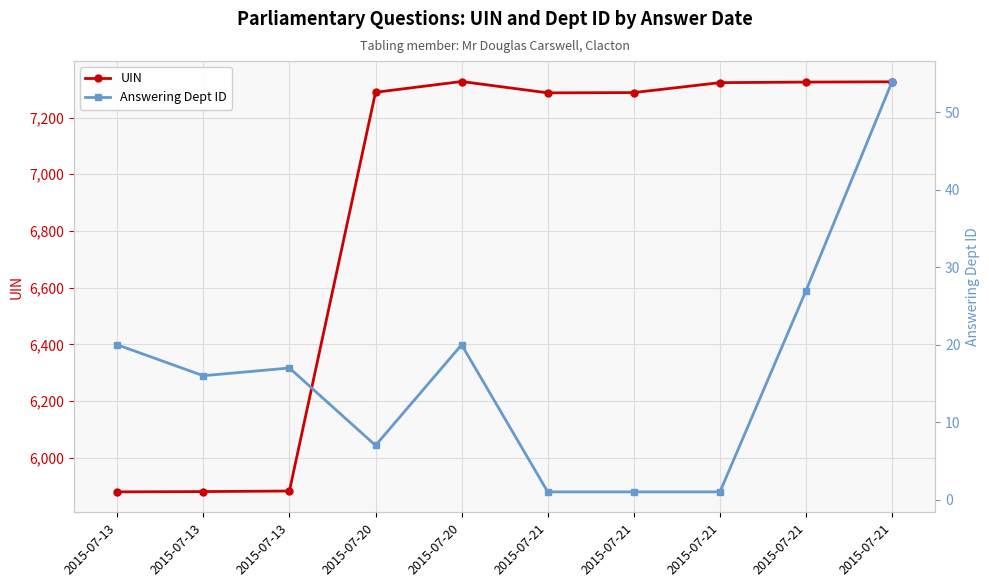

What is the average value of the Answering Dept ID series?

16